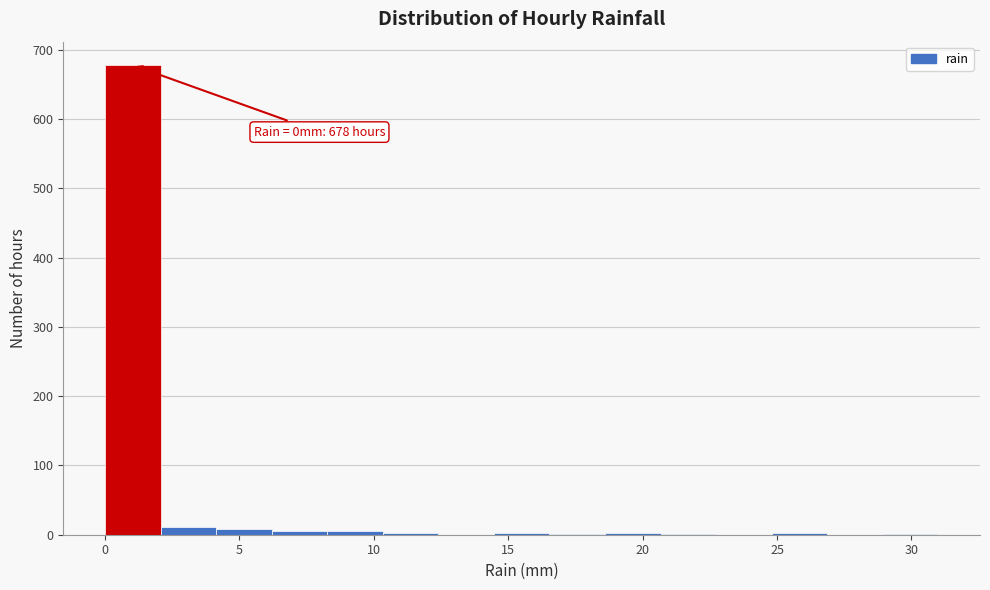

Which range on the x-axis has the tallest bar?

0.0 to 2.0